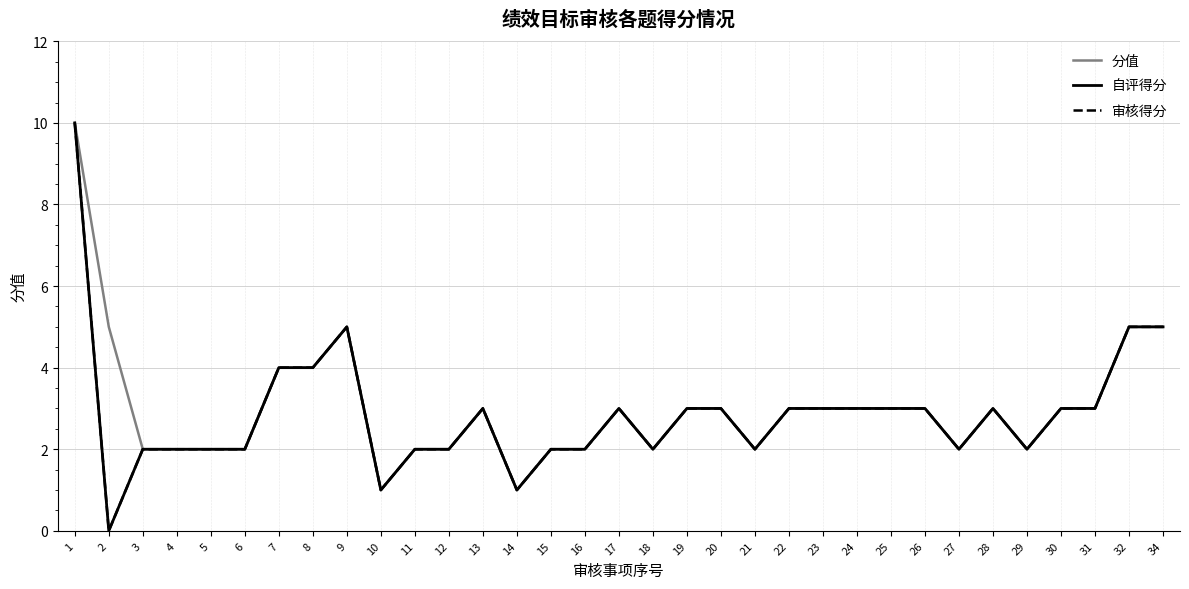

Read the 自评得分 value at 31, to the nearest 5.

5